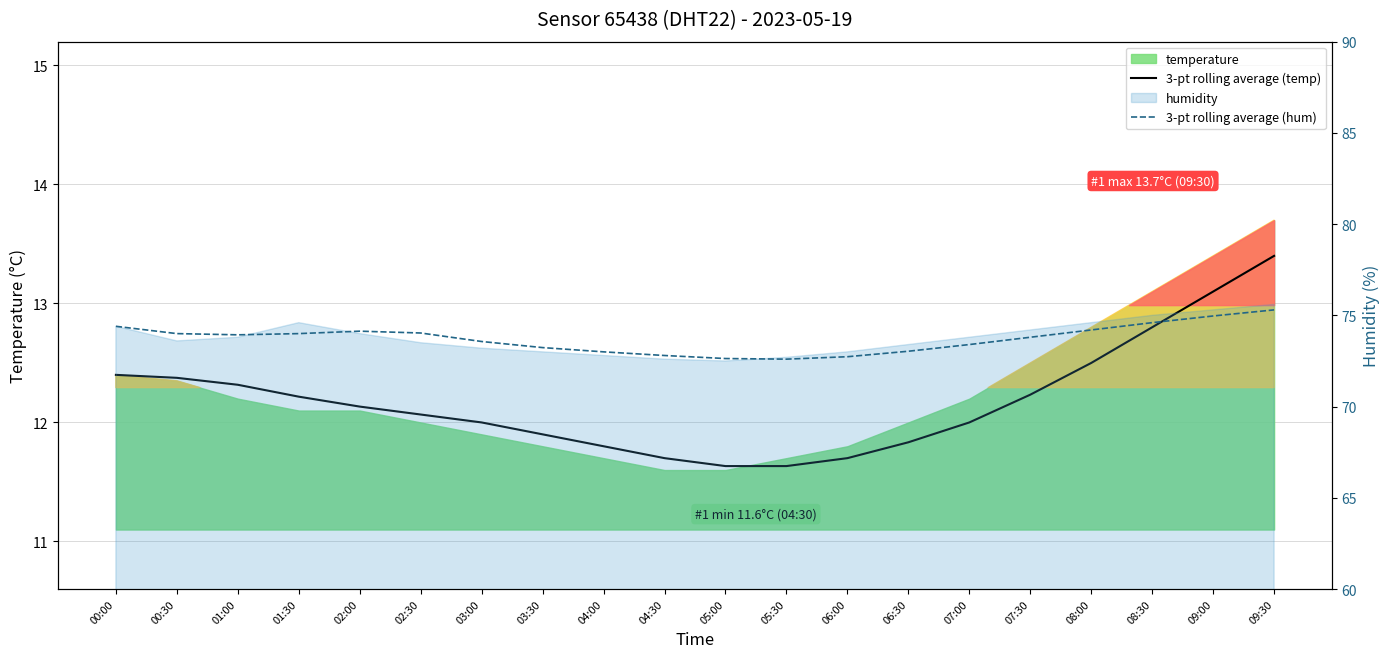

True or false: 3-pt rolling average (temp) and 3-pt rolling average (hum) cross at least once.

False